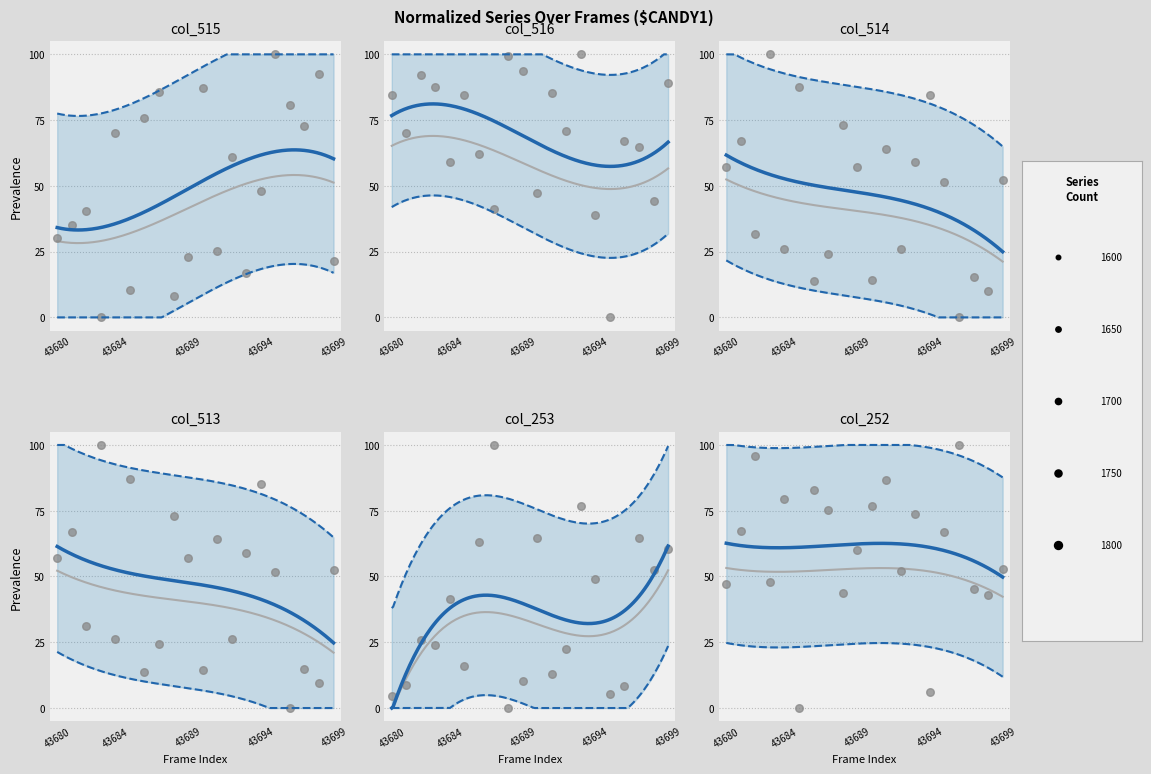

What is the total value across all series at 43696?

256.2